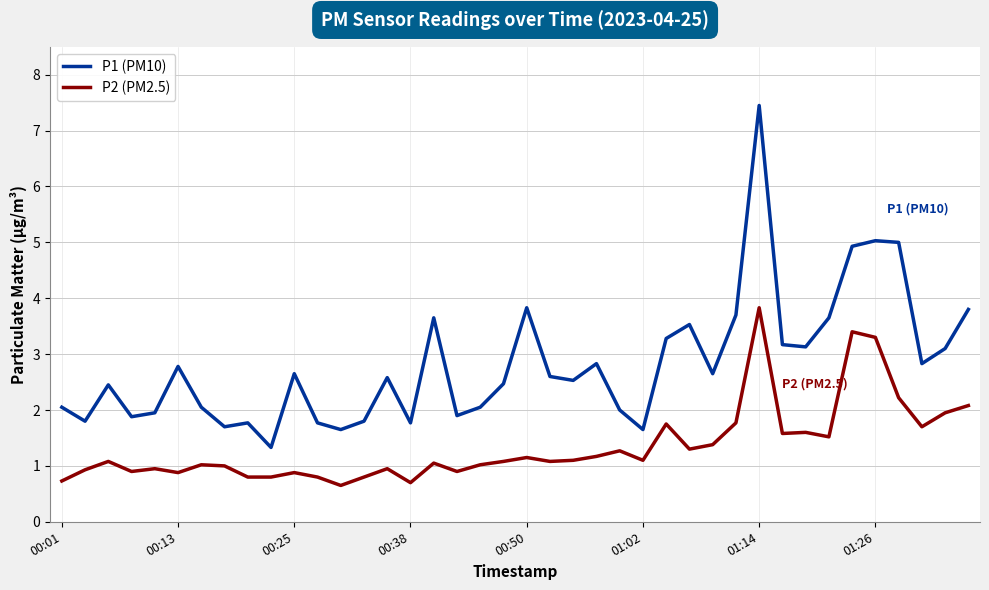

What is the smallest value displayed?

0.7